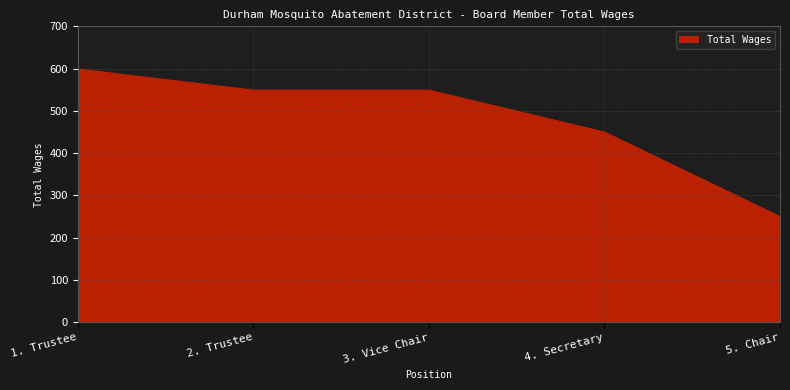

What is the change in value from 3. Vice Chair to 5. Chair?

-299